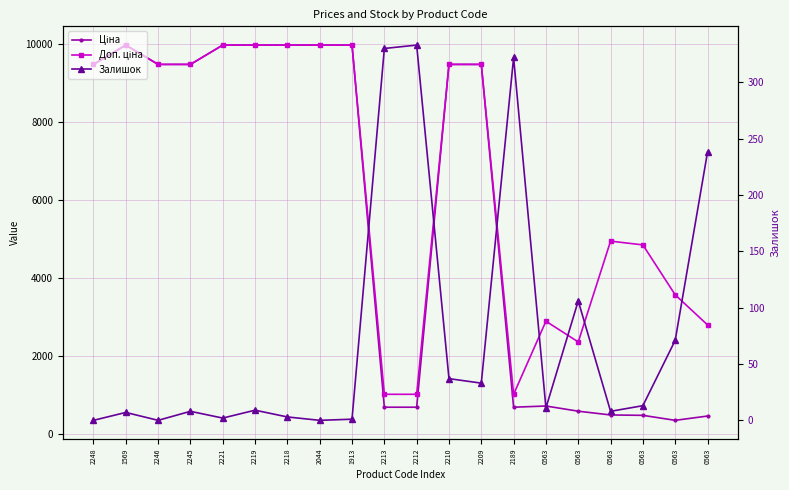

At which label does Ціна reach its minimum?

0563